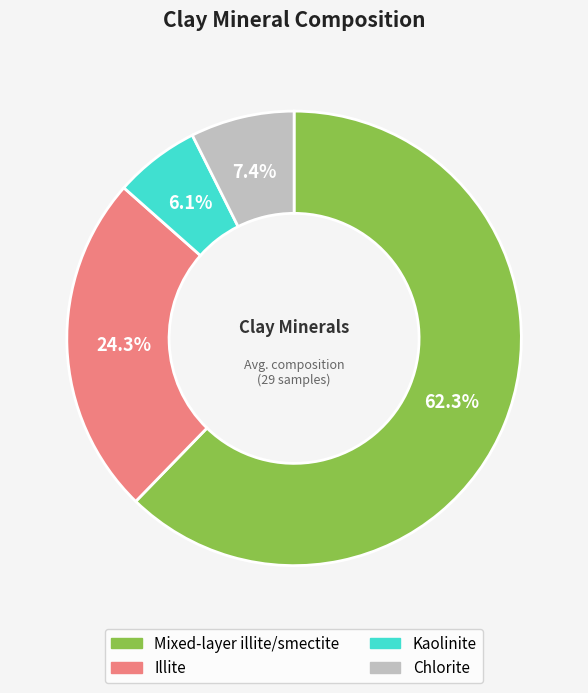

Is there a majority slice in this chart?

Yes